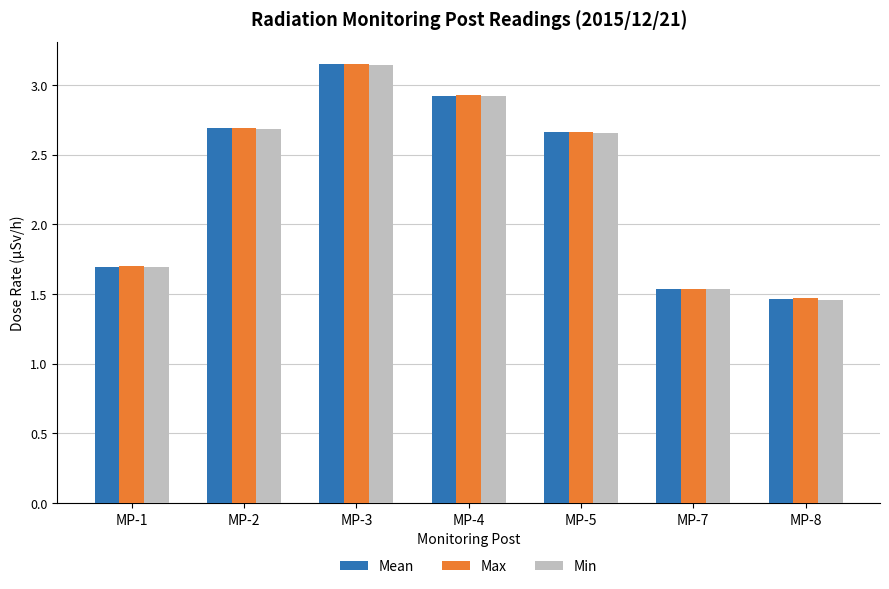

How many Mean values are between 1 and 2?

3